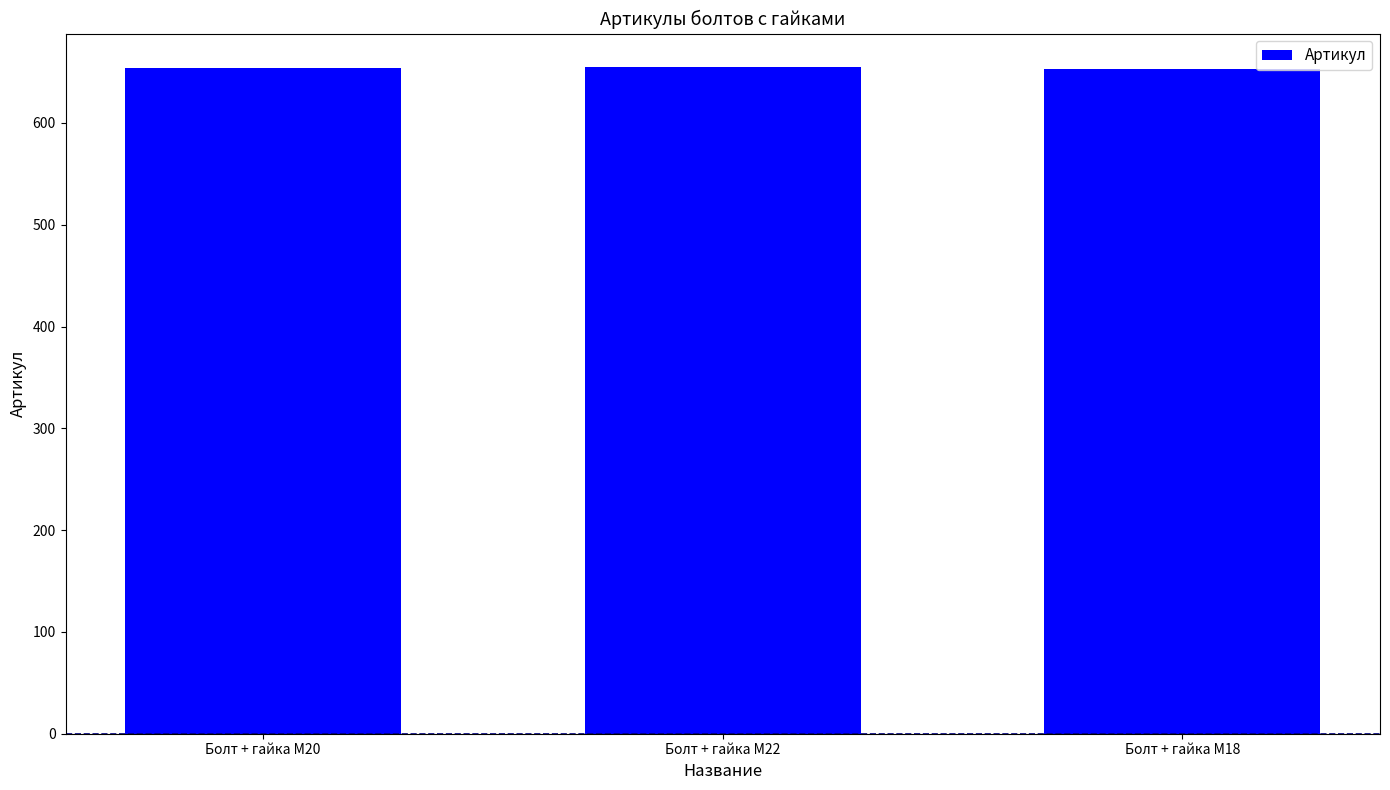

What is the change in value from Болт + гайка M20 to Болт + гайка M18?

-1